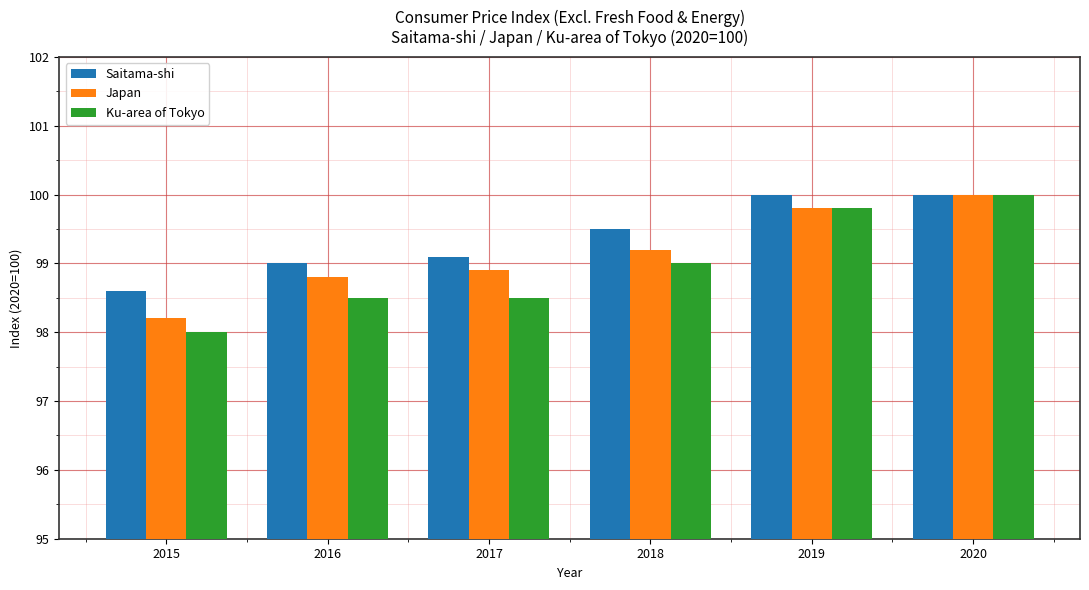

Which series has the widest spread of values?

Ku-area of Tokyo